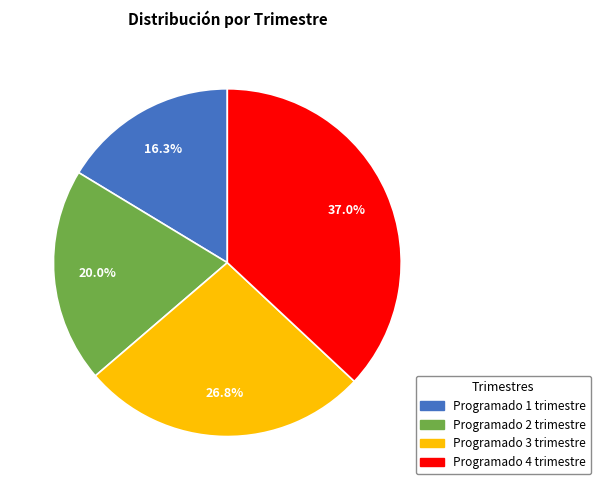

Does Programado 4 trimestre represent more than half of the total?

No